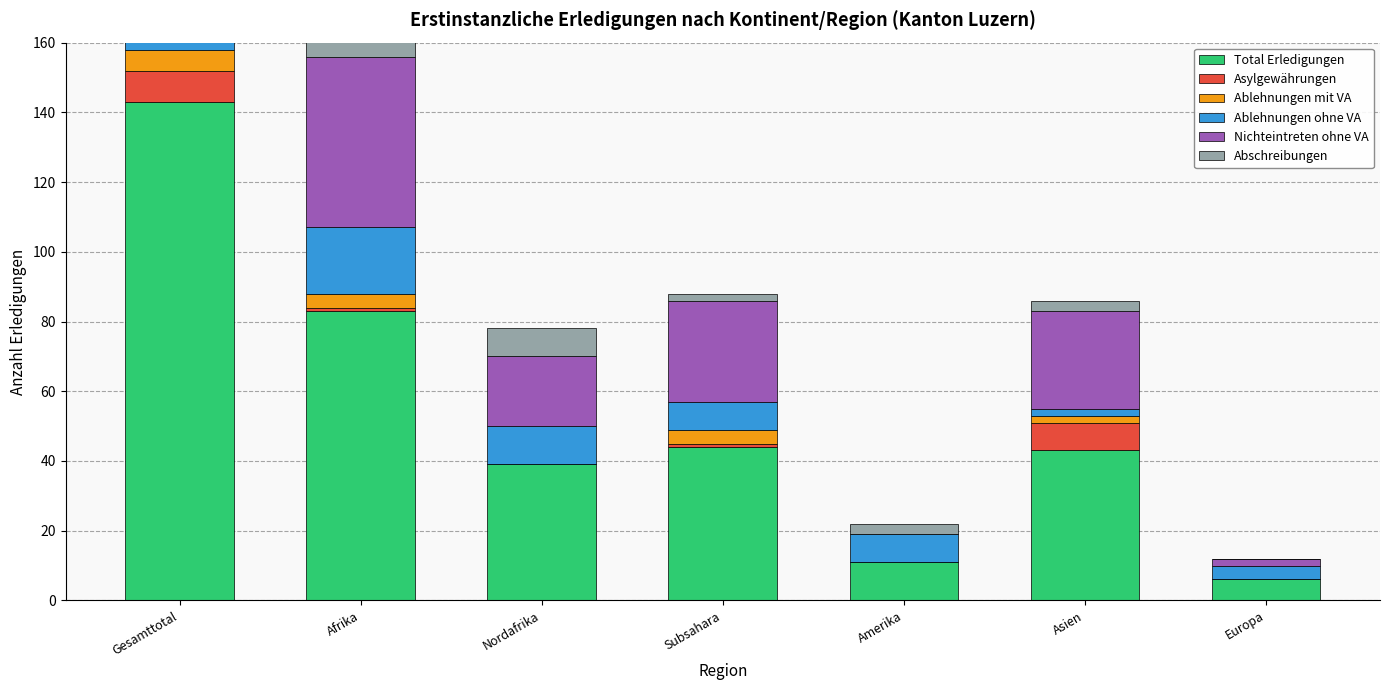

Which has a higher value, Amerika or Europa?

Amerika